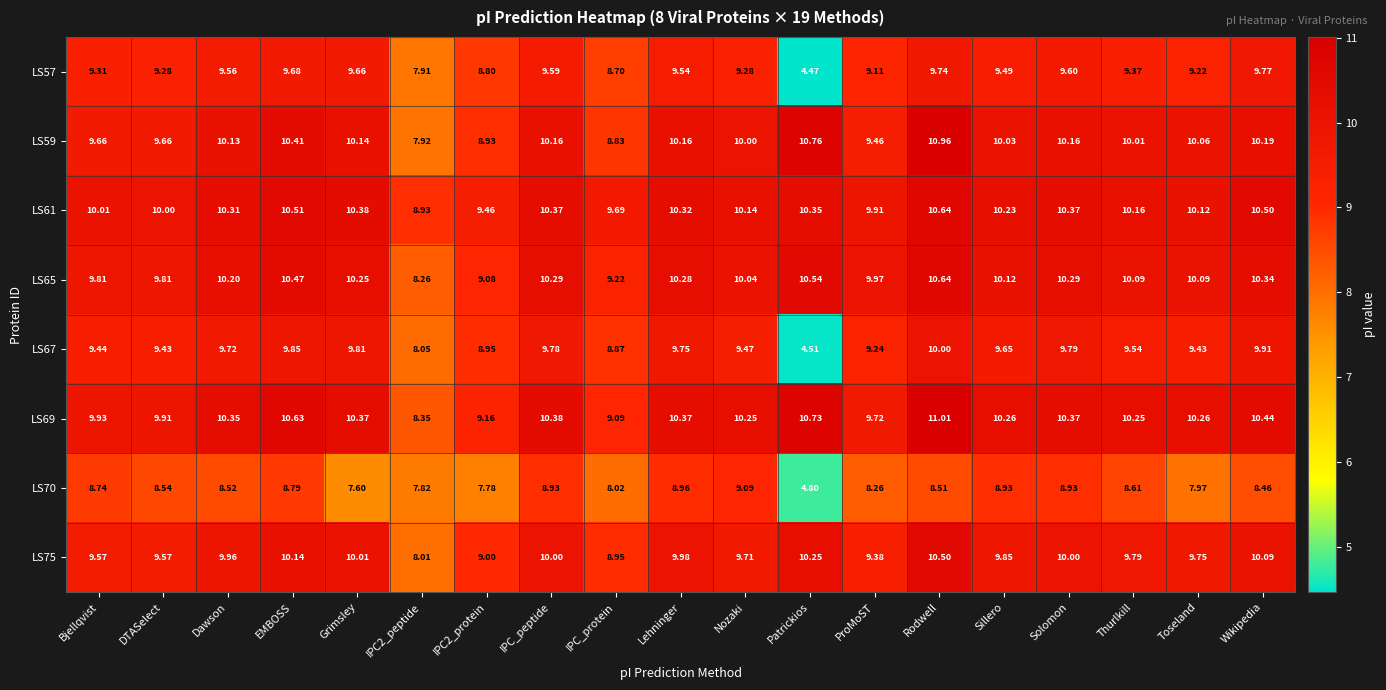

What is the maximum value shown in the chart?

11.0